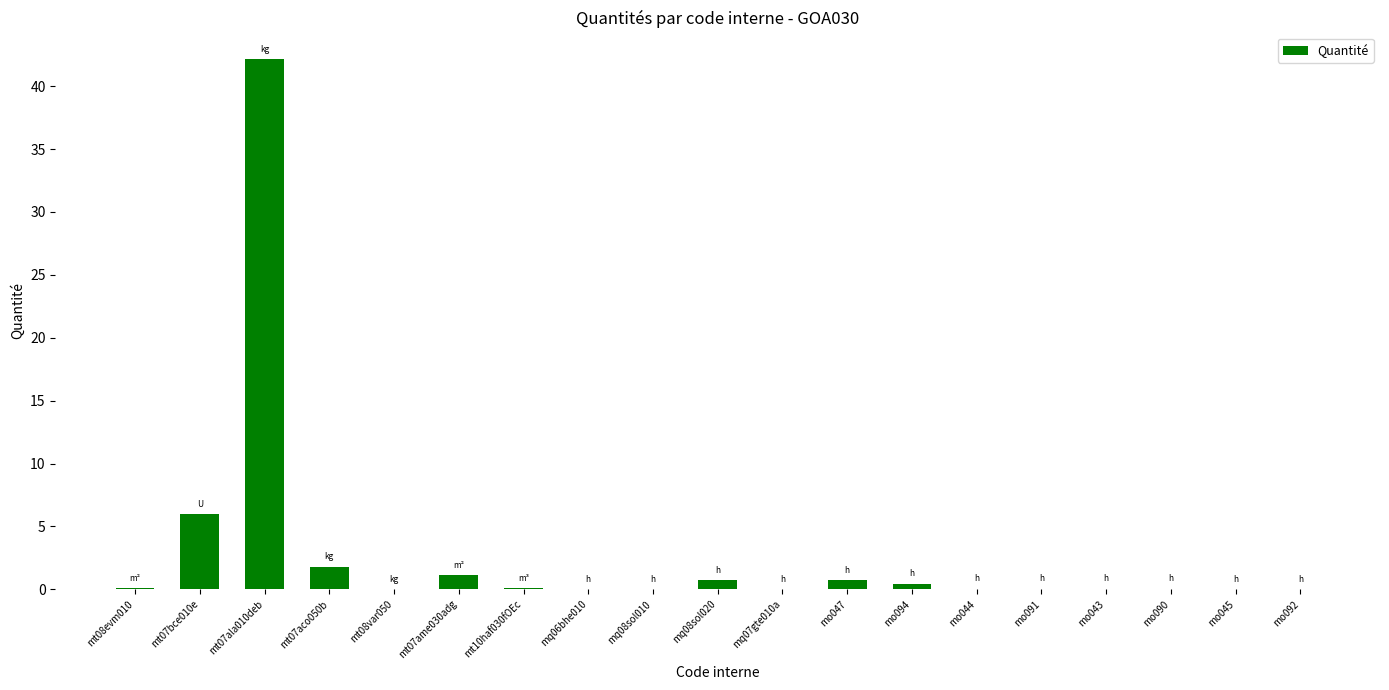

Is it true that the value at mo092 is 0.0?

True